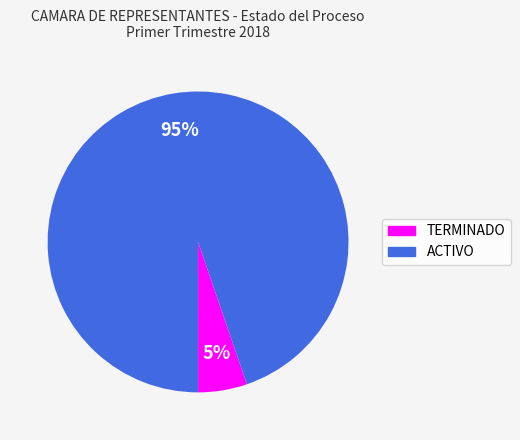

To the nearest percent, what percentage of the pie is ACTIVO?

95%